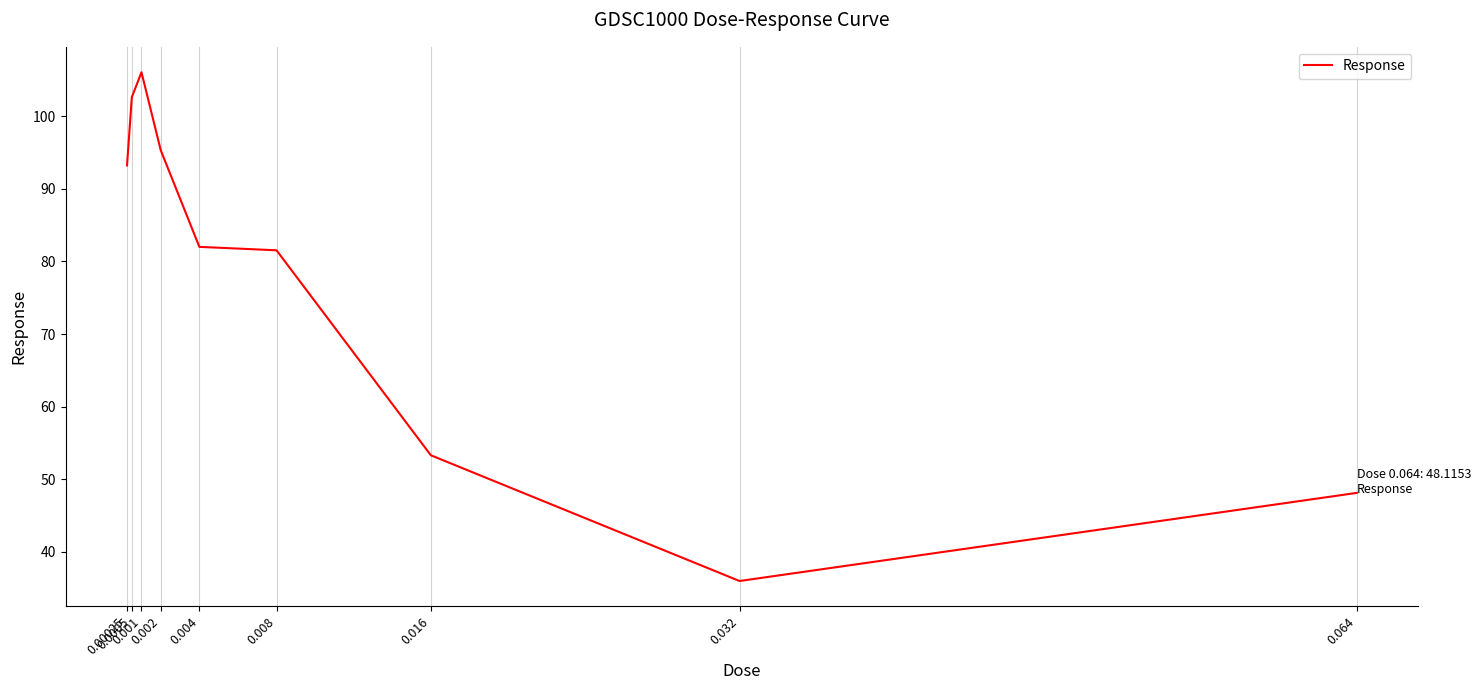

What is the difference between the maximum and minimum values?

70.1